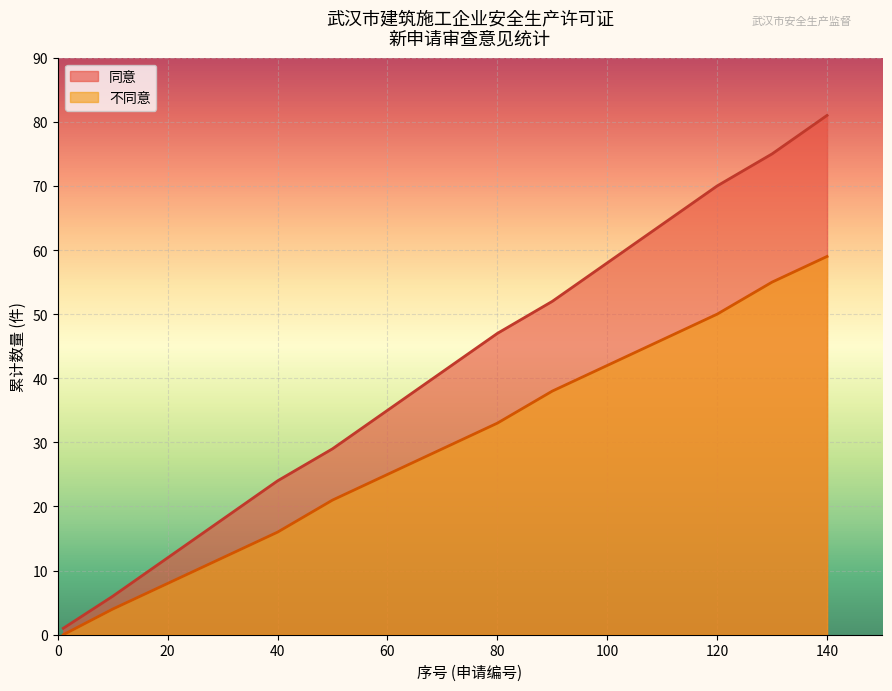

Is the value of 同意 at 30 greater than the value of 不同意 at 50?

No